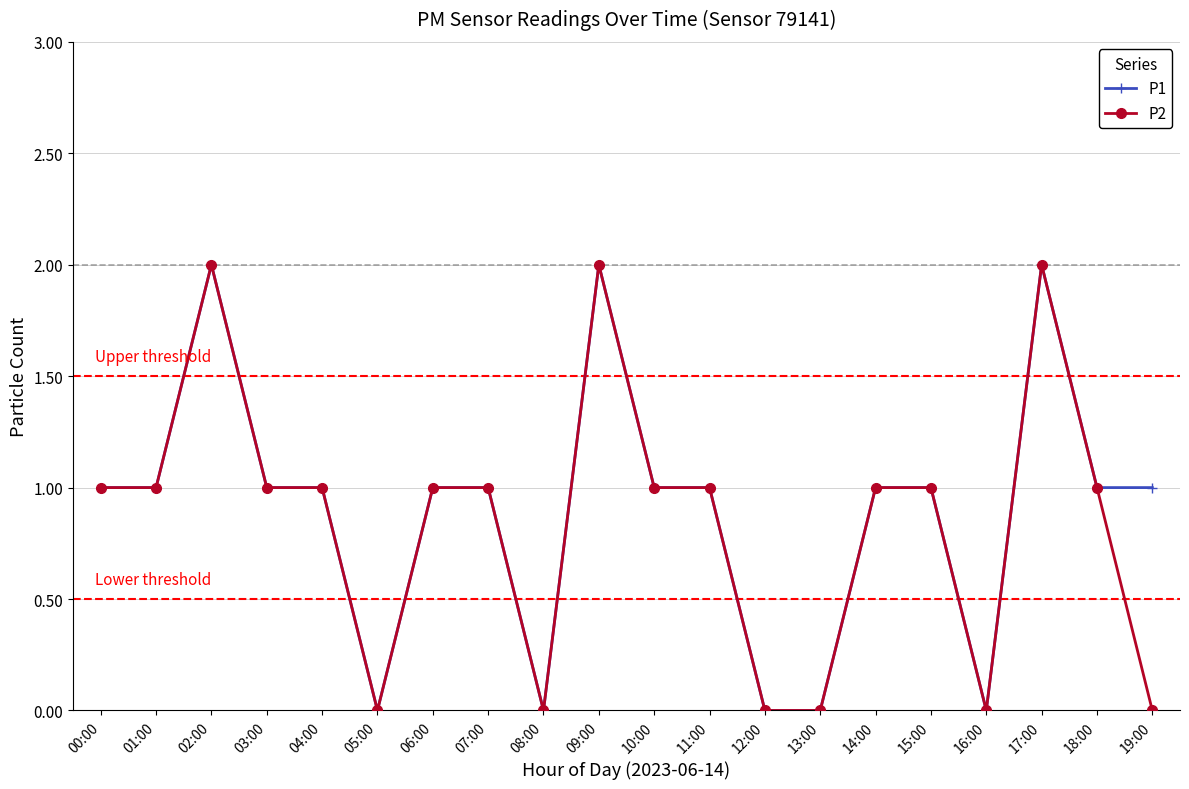

The value of P2 at 11:00 is 1. True or false?

True